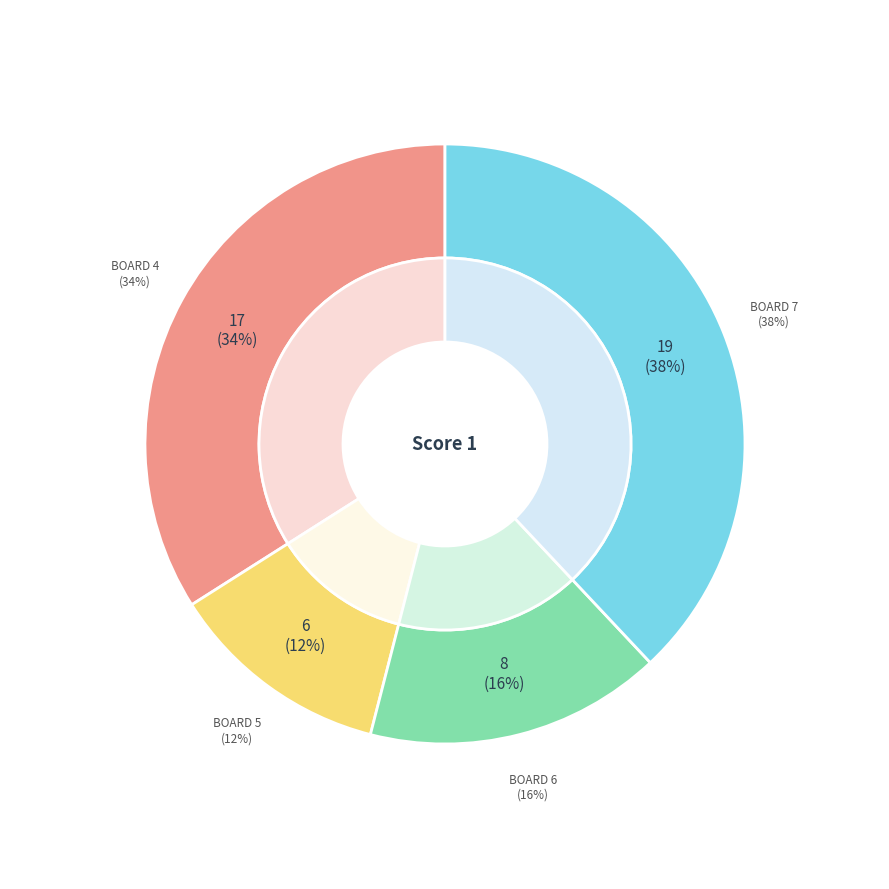

Do Board 4 and Board 5 together represent more than half of the pie?

No